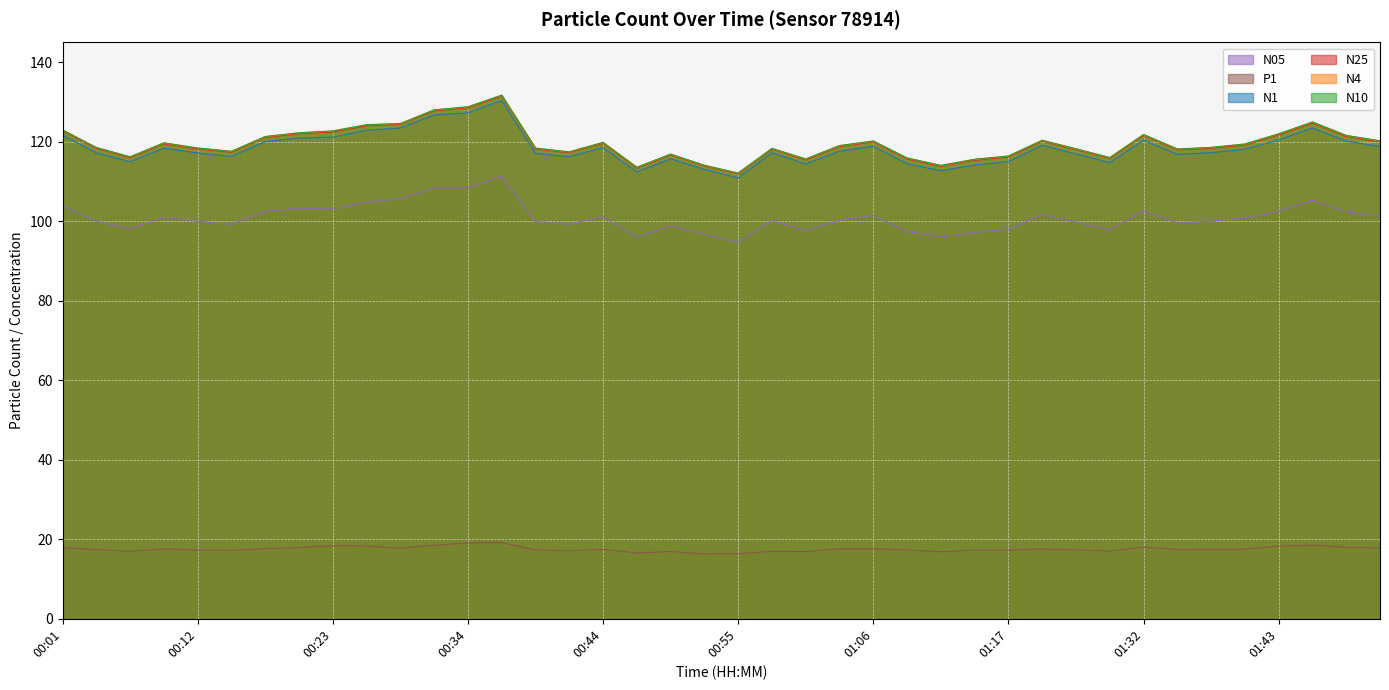

At how many categories does at least one series exceed 109?

40